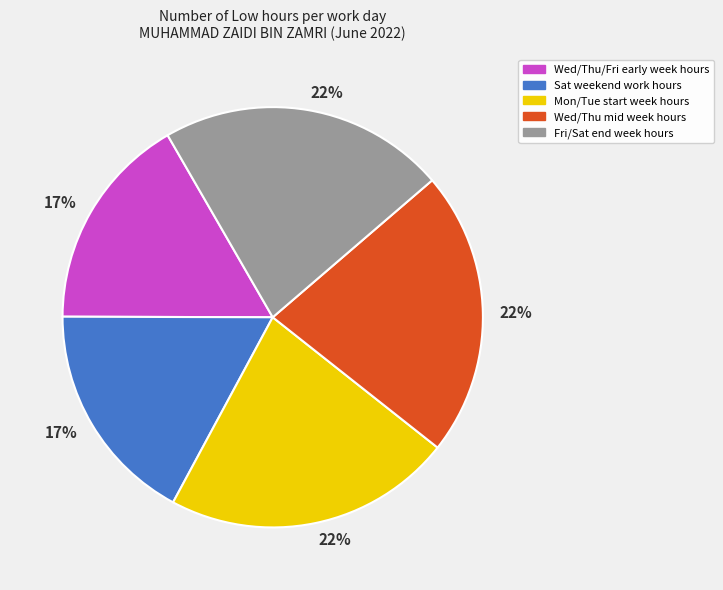

Is there any slice that represents more than half of the pie?

No